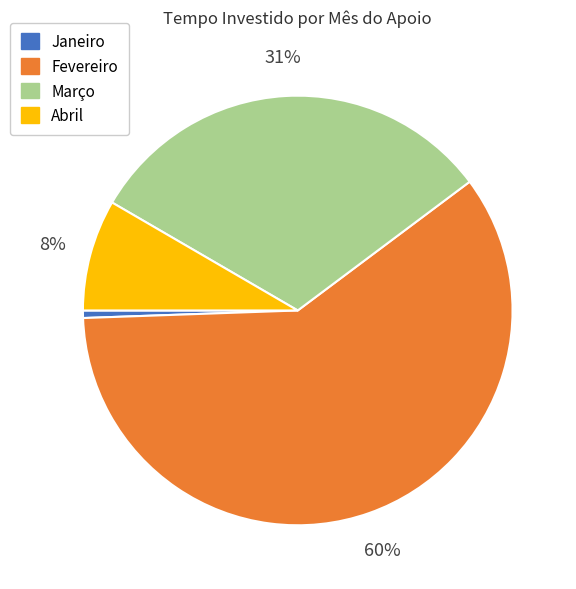

Is there a majority slice in this chart?

Yes